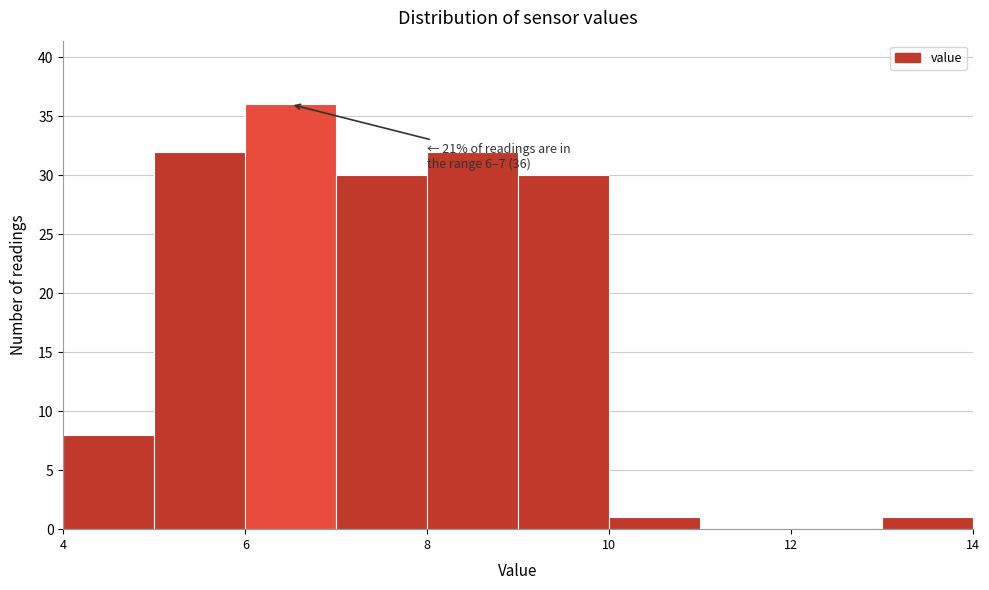

Which range on the x-axis has the tallest bar?

6 to 7